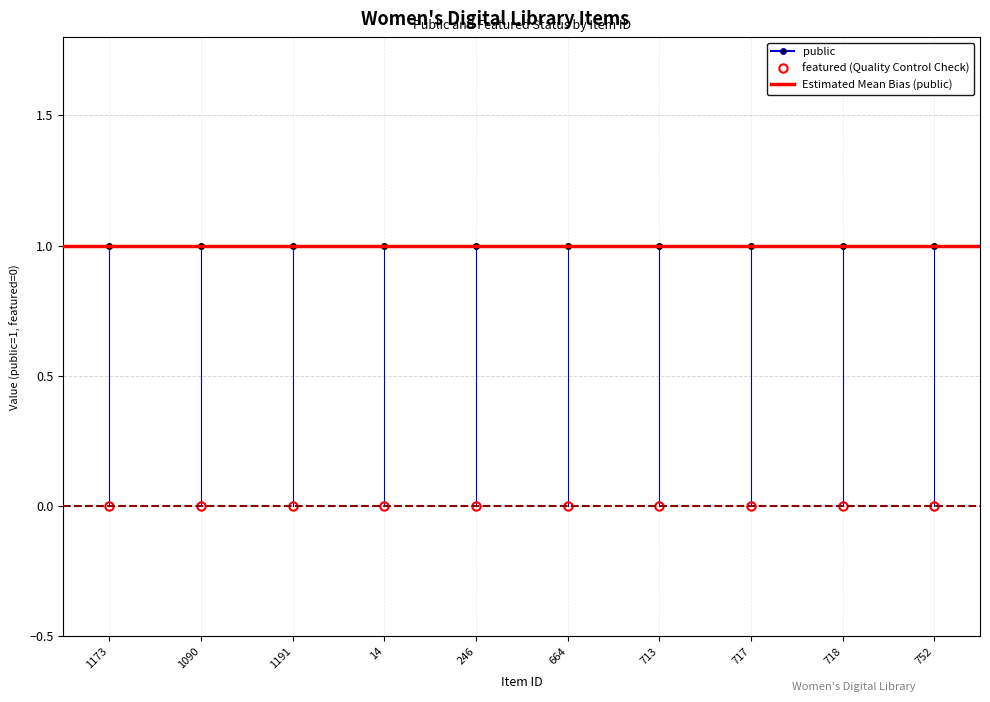

How many lines are shown in the chart?

2